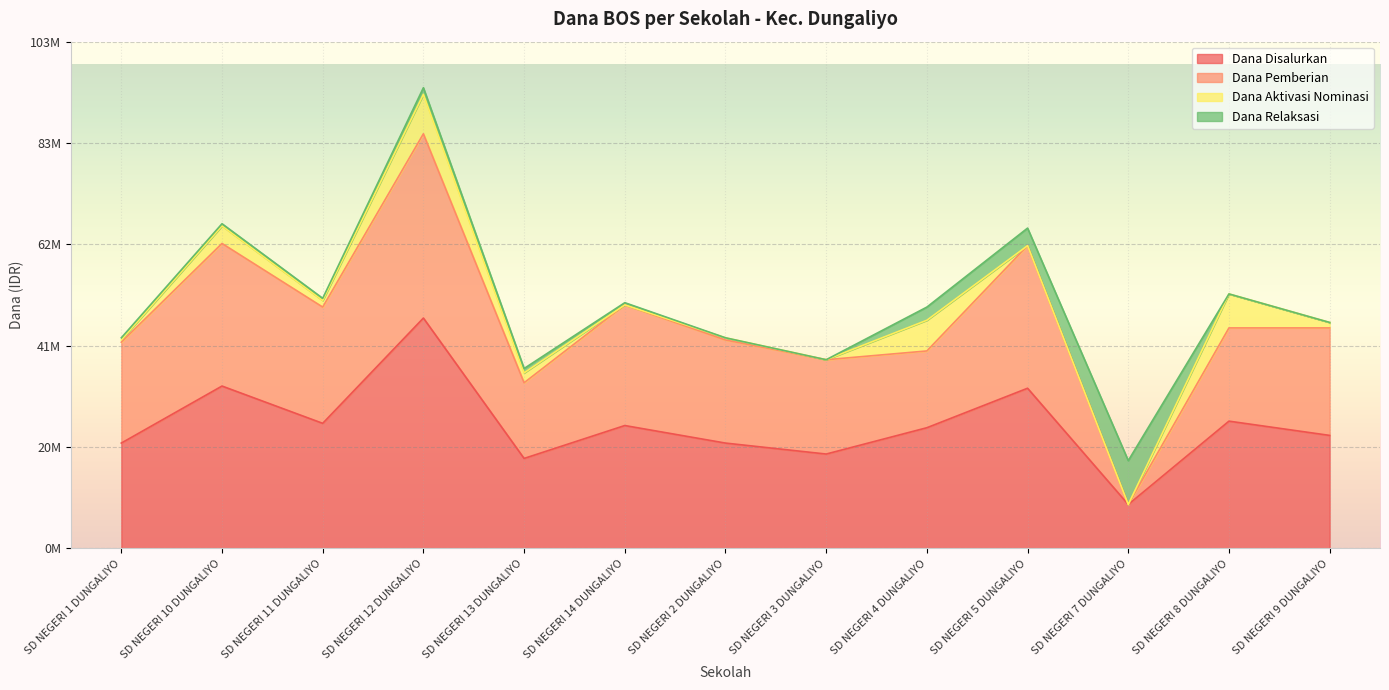

What is the greatest value displayed?

47250000